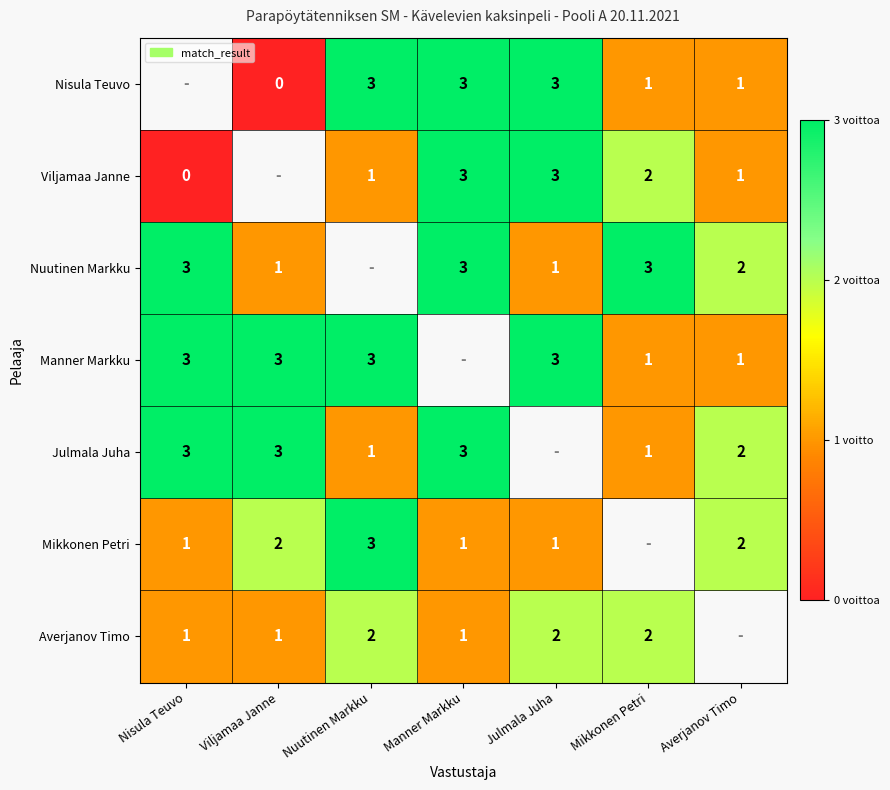

True or false: Mikkonen Petri has a value of 2 at Nisula Teuvo.

False